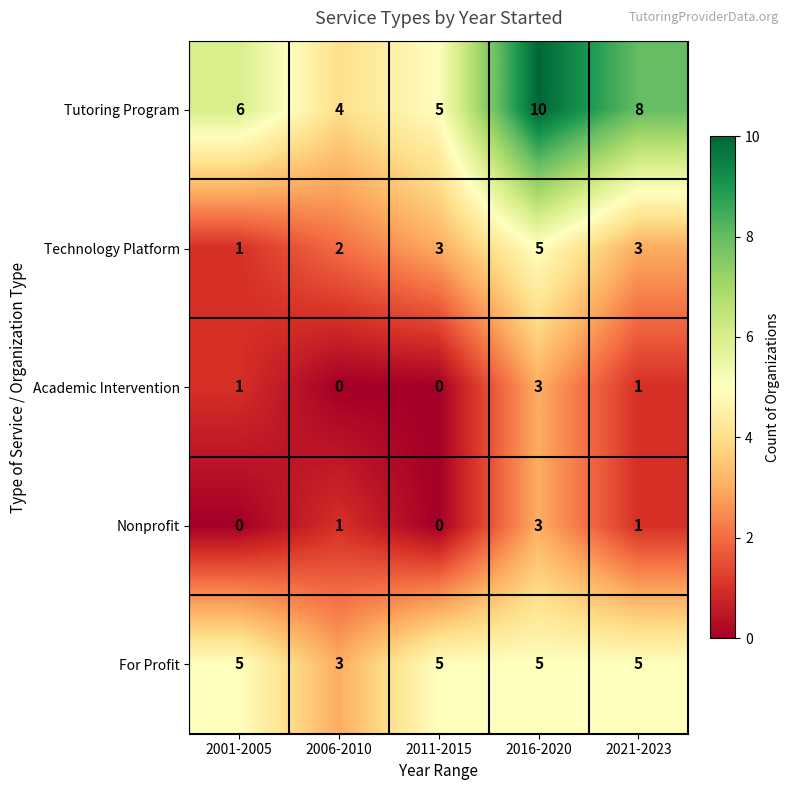

What is the difference between the highest and lowest values at 2016-2020?

7